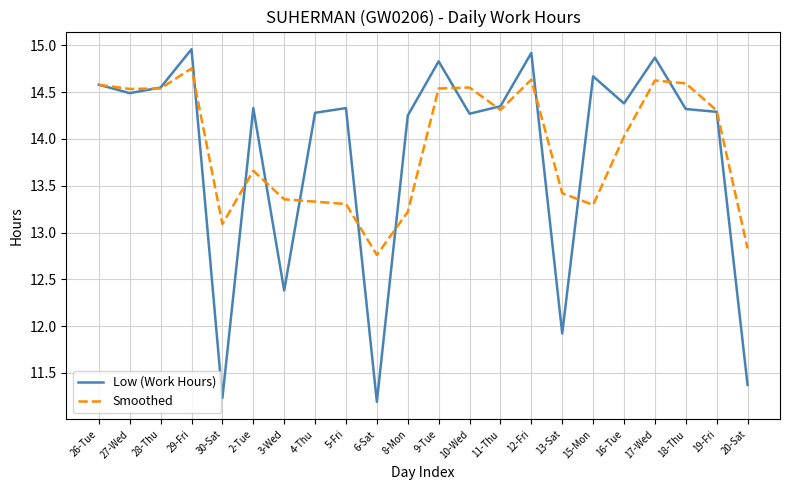

At which label does Low (Work Hours) first exceed 14?

26-Tue